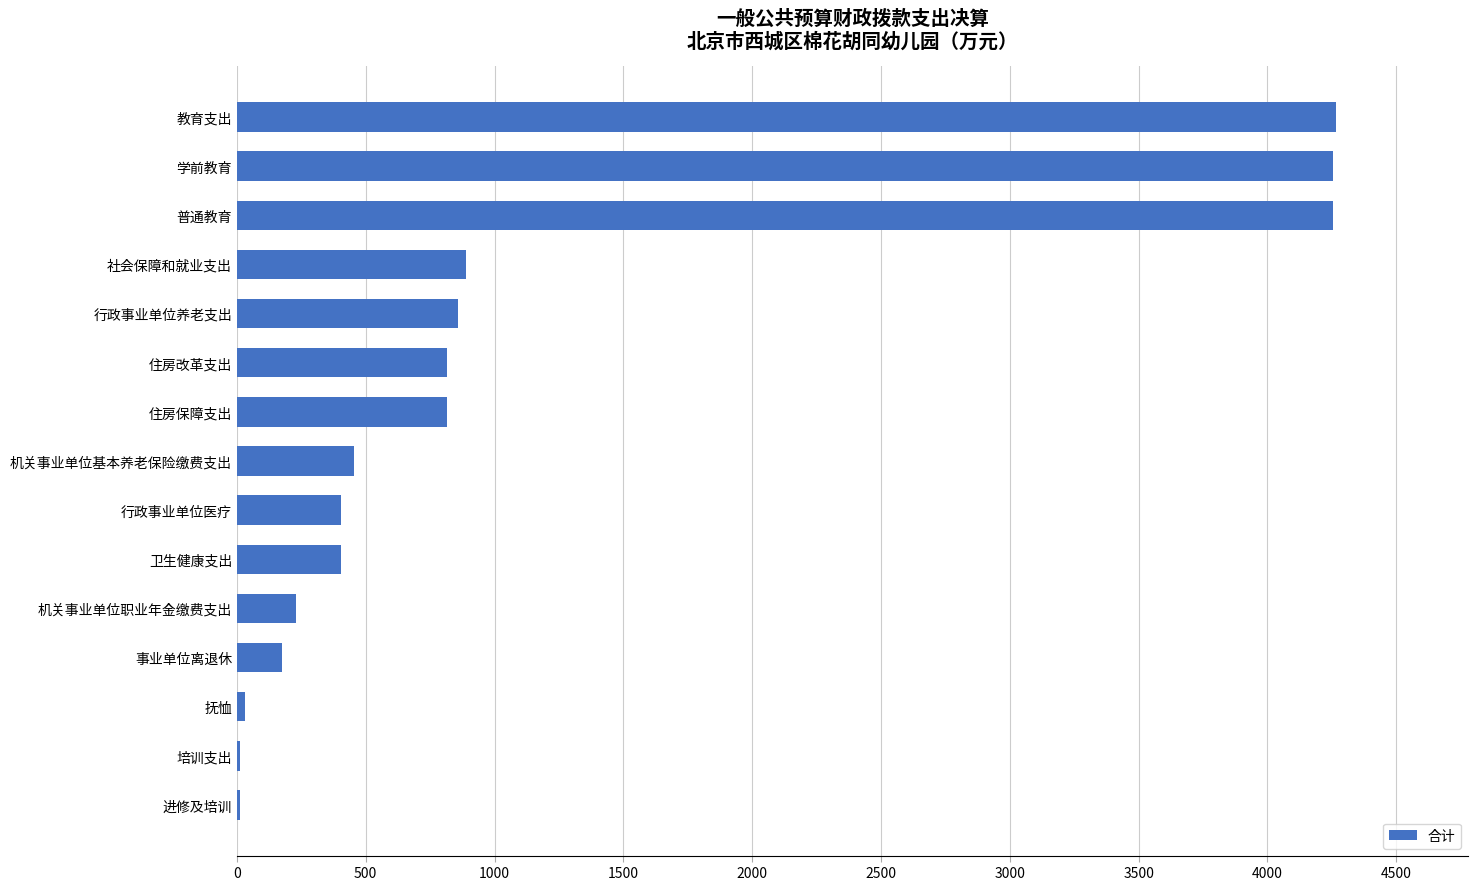

The chart shows a value of 150.1 at 机关事业单位基本养老保险缴费支出. True or false?

False